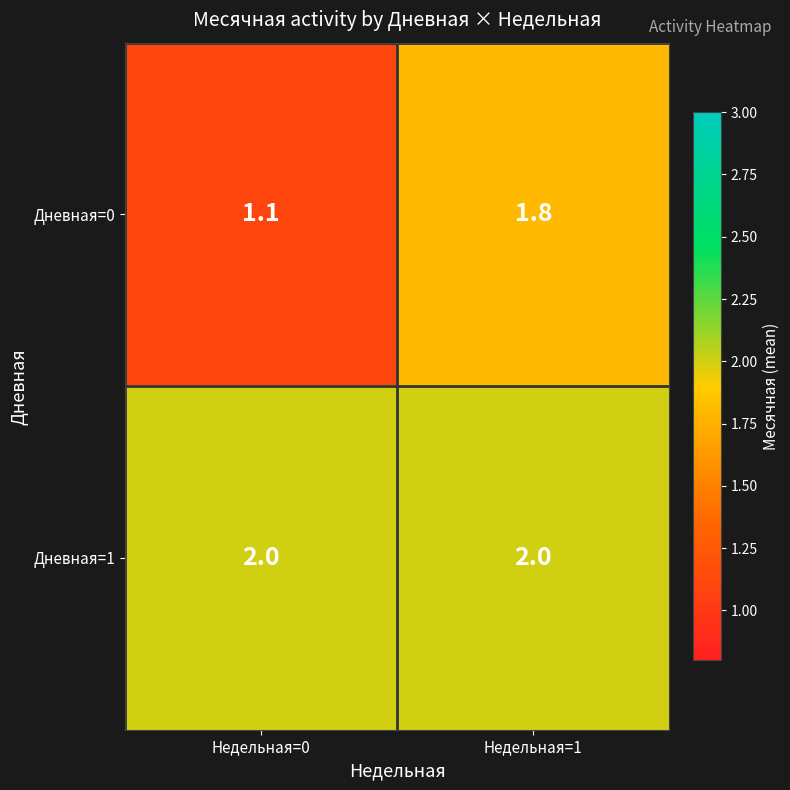

True or false: Дневная=1 has a value of 2.7 at Недельная=0.

False